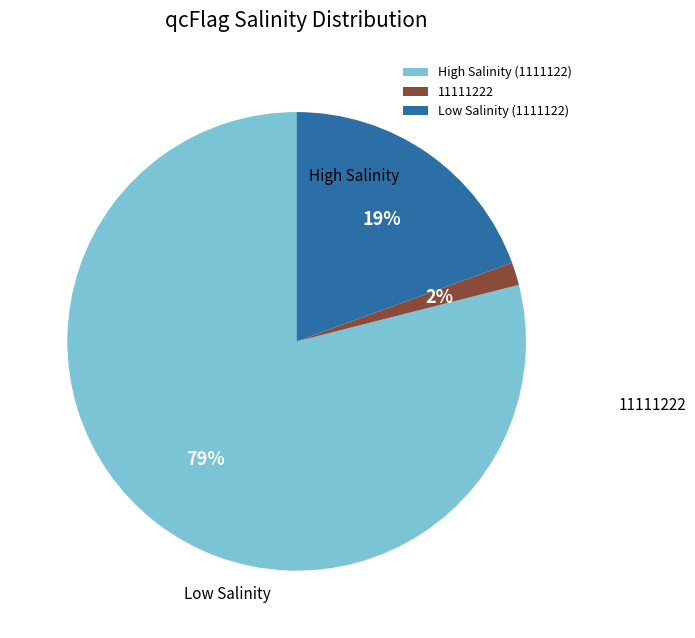

To the nearest percent, what is the average slice percentage?

33%